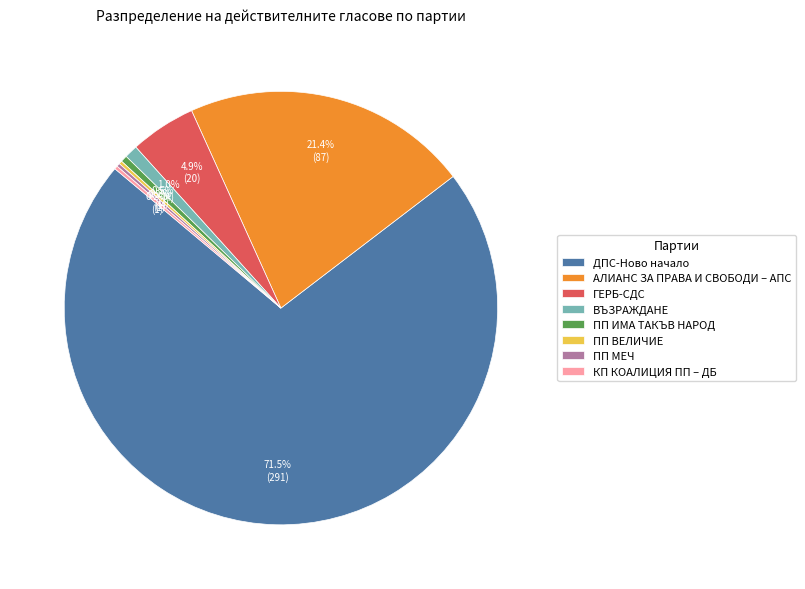

How much of the chart is everything except ПП ИМА ТАКЪВ НАРОД?

99.5%